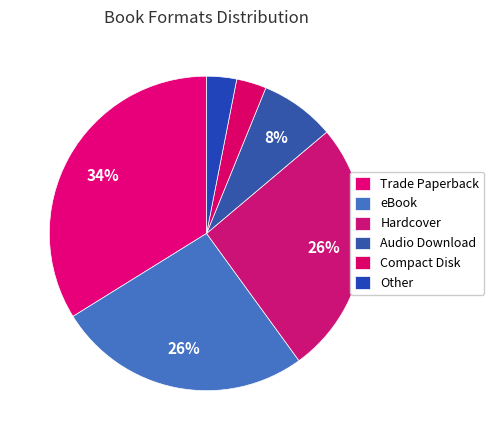

The Compact Disk slice represents 14% of the pie. True or false?

False